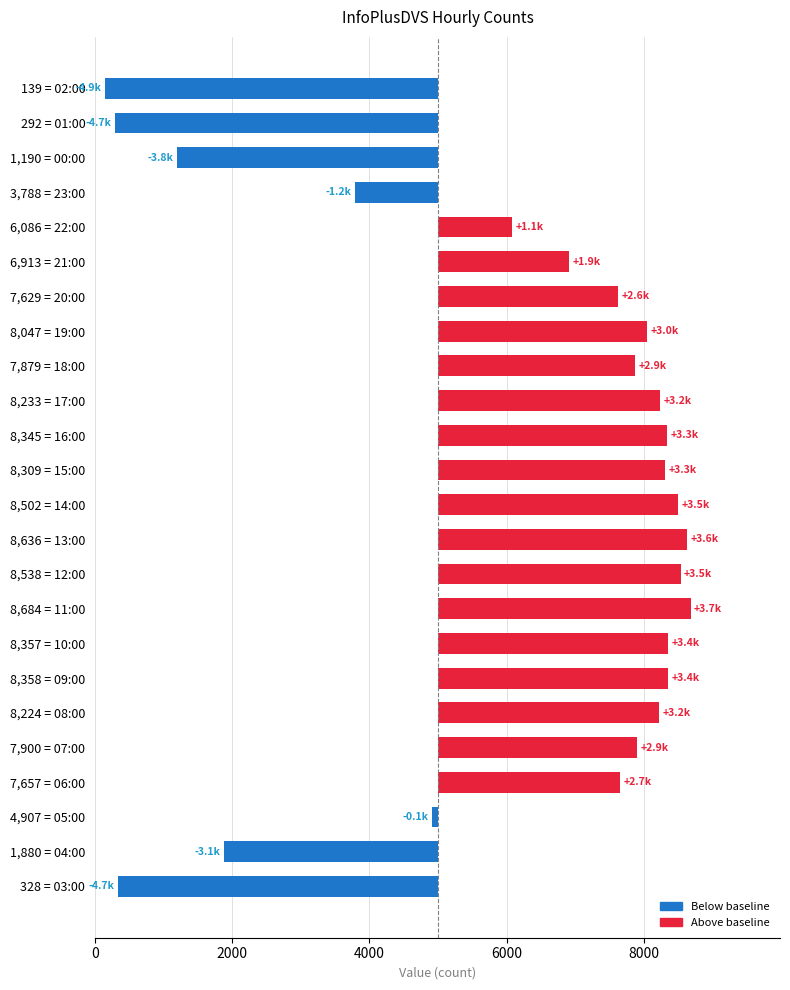

Are the bars horizontal?

Yes